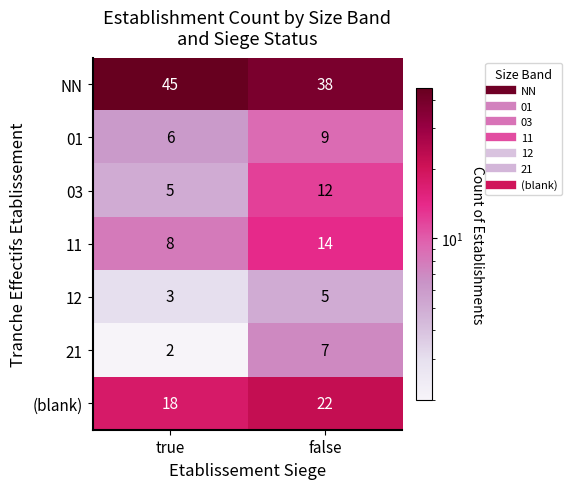

Rank the series by their maximum value, from highest to lowest.

NN, (blank), 11, 03, 01, 21, 12